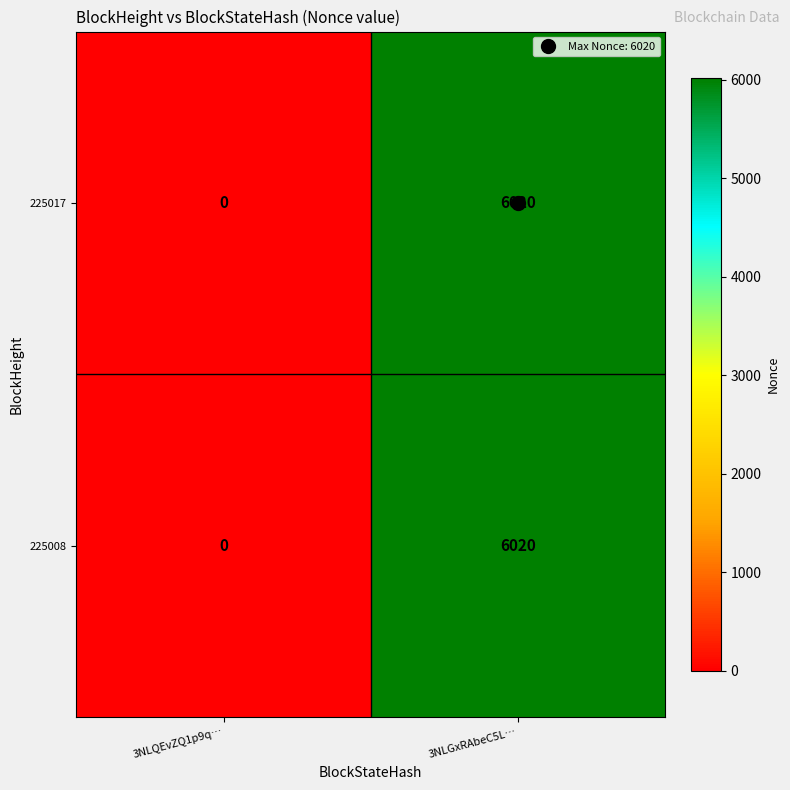

What is the total value across all series at 3NLGxRAbeC5L…?

12040